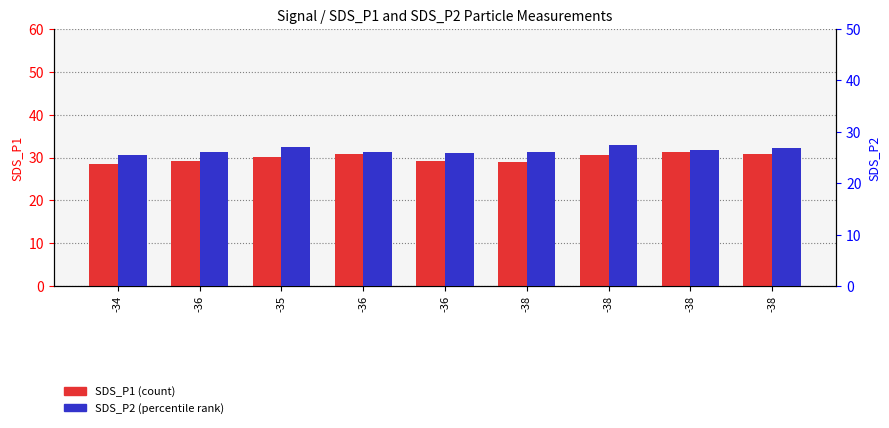

What is the difference between the second highest and minimum values in the SDS_P1 series?

2.3